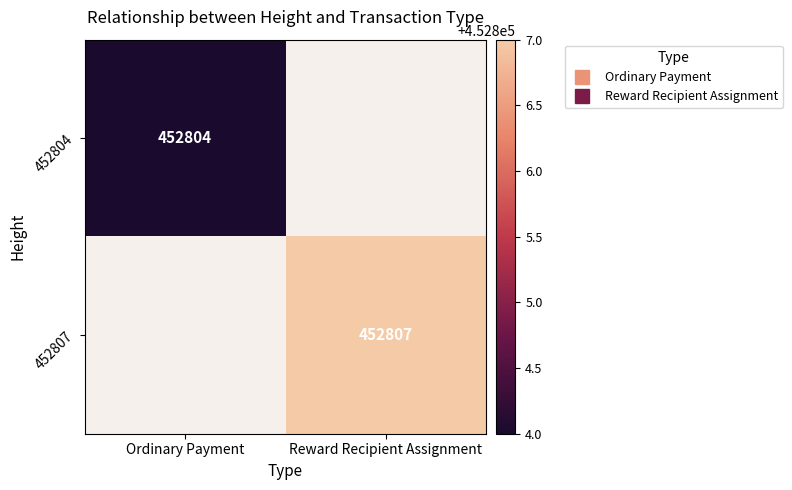

List the labels in order of 452804 value, smallest first.

Ordinary Payment, Reward Recipient Assignment